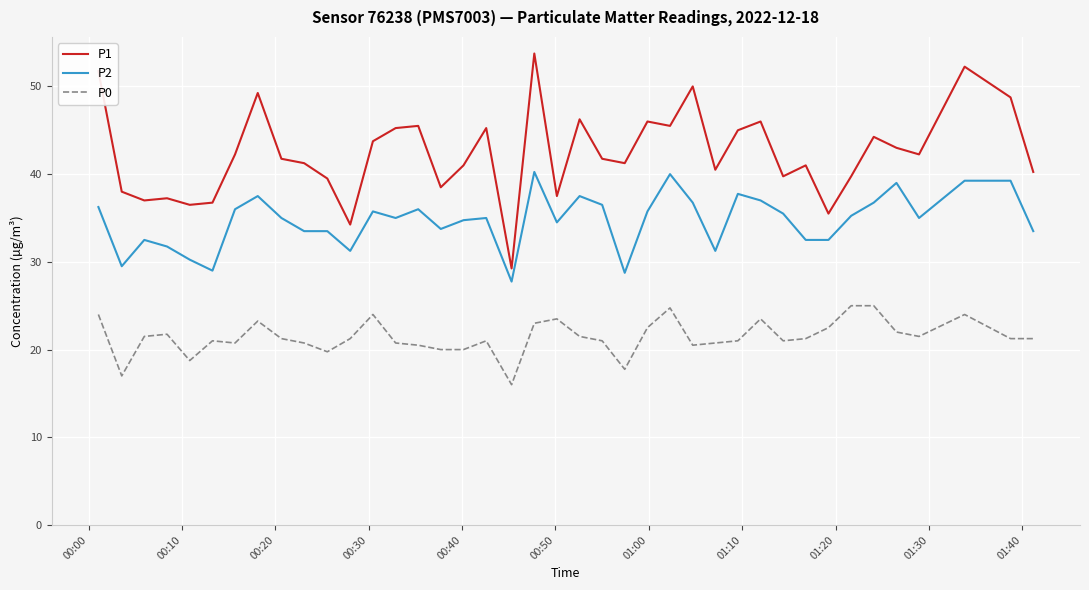

Rank the series by their maximum value, from highest to lowest.

P1, P2, P0